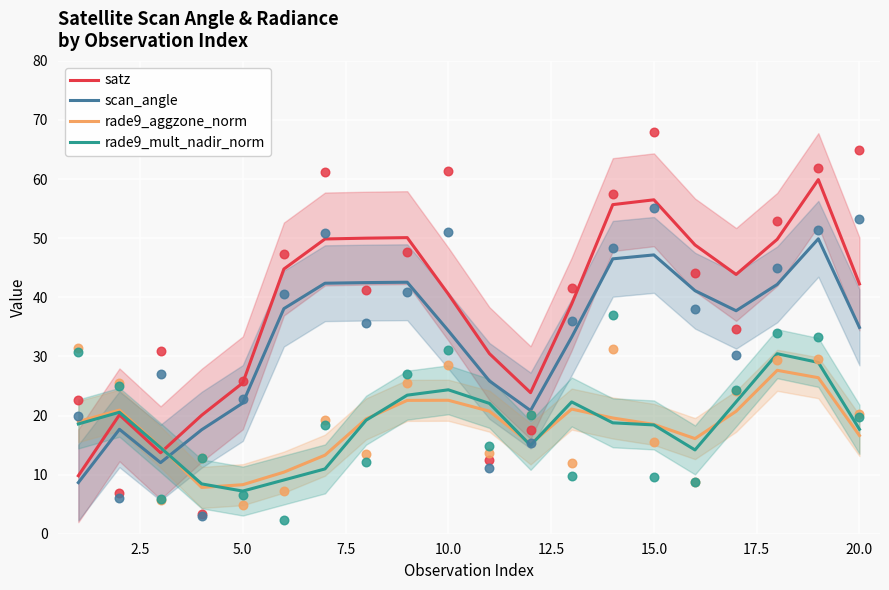

Which series has the largest total across all categories?

satz